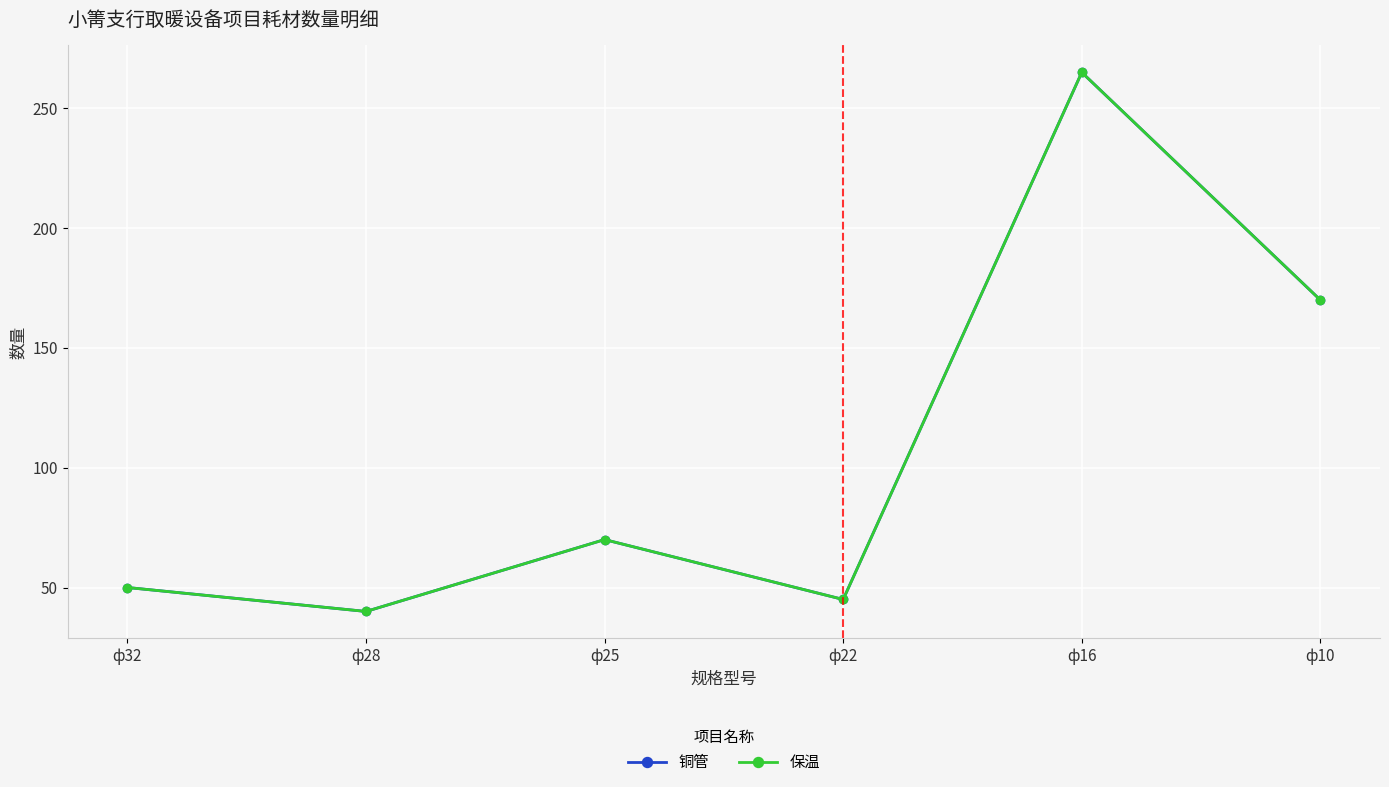

Is it true that 保温 equals 284 at ф10?

False